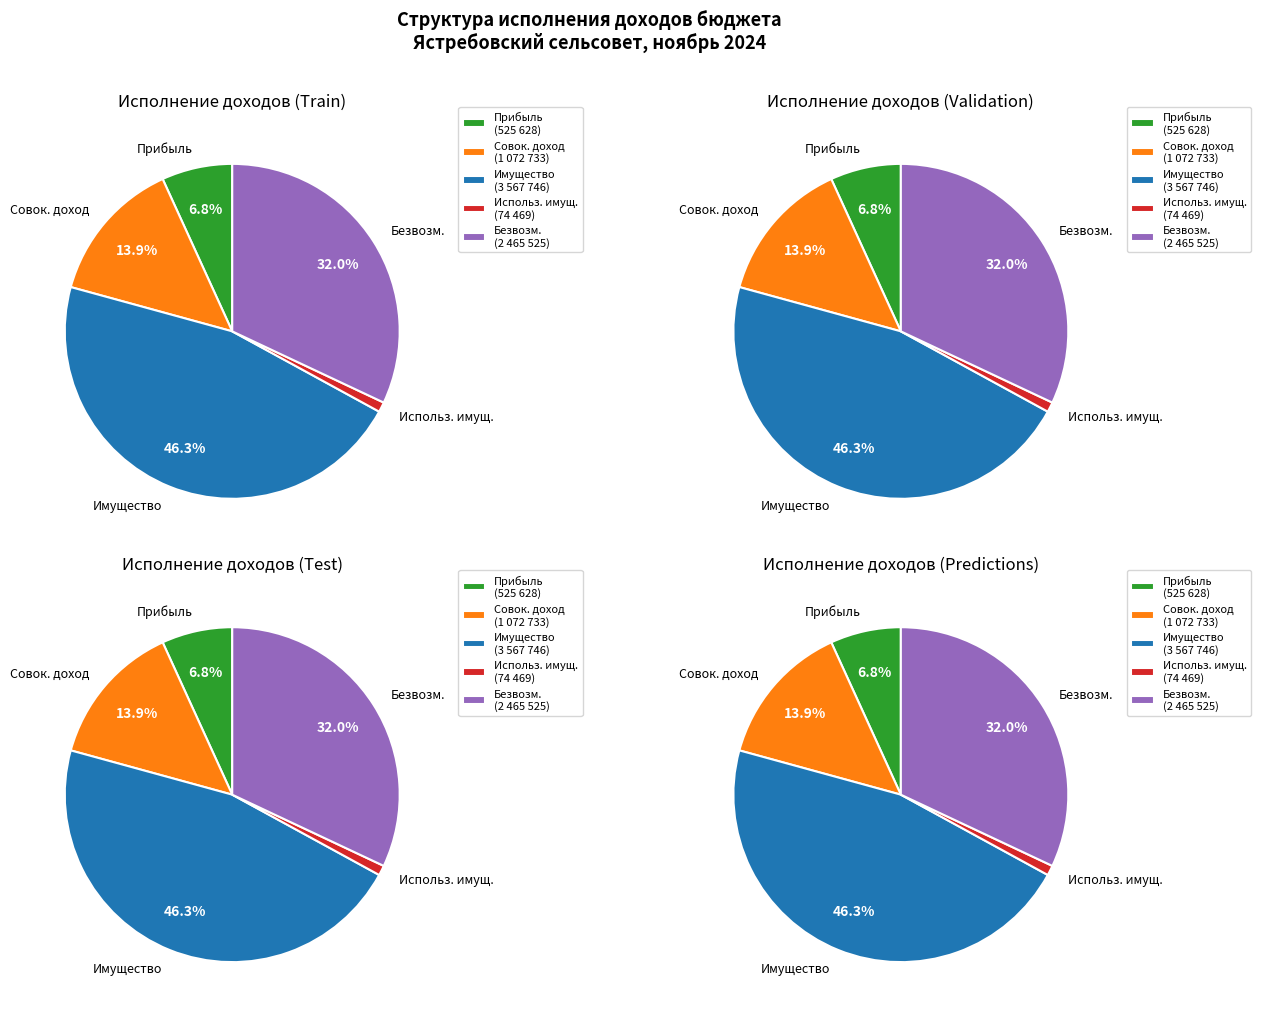

Rank the categories by value from lowest to highest.

ДОХОДЫ ОТ ИСПОЛЬЗОВАНИЯ ИМУЩЕСТВА, НАЛОГИ НА ПРИБЫЛЬ, ДОХОДЫ, НАЛОГИ НА СОВОКУПНЫЙ ДОХОД, БЕЗВОЗМЕЗДНЫЕ ПОСТУПЛЕНИЯ, НАЛОГИ НА ИМУЩЕСТВО